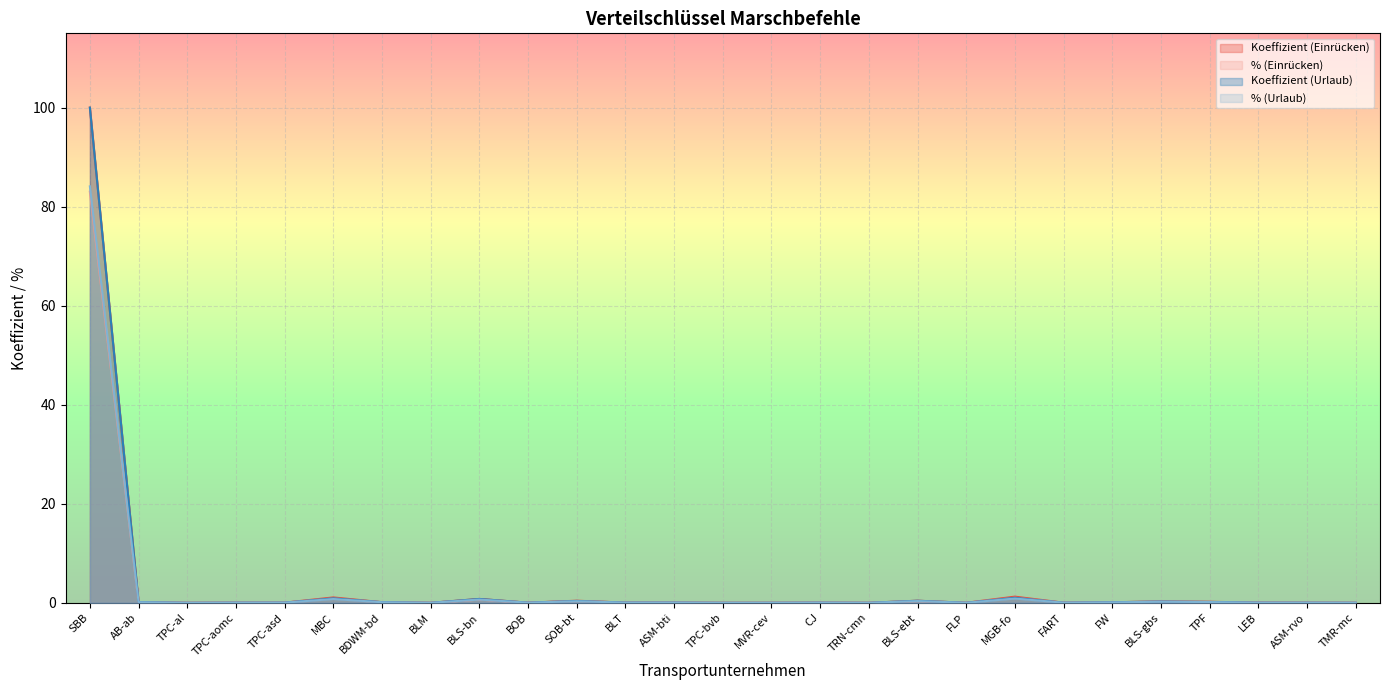

How many categories are shown in the chart?

27